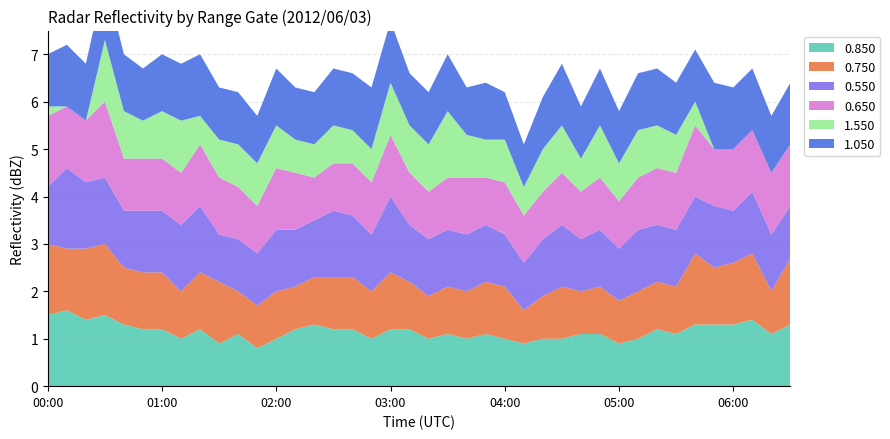

Reading left to right, extract all data points from this chart.

0.850: 00:00=1.5	00:10=1.6	00:20=1.4	00:30=1.5	00:40=1.3	00:50=1.2	01:00=1.2	01:10=1.0	01:20=1.2	01:30=0.9	01:40=1.1	01:50=0.8	02:00=1.0	02:10=1.2	02:20=1.3	02:30=1.2	02:40=1.2	02:50=1.0	03:00=1.2	03:10=1.2	03:20=1.0	03:30=1.1	03:40=1.0	03:50=1.1	04:00=1.0	04:10=0.9	04:20=1.0	04:30=1.0	04:40=1.1	04:50=1.1	05:00=0.9	05:10=1.0	05:20=1.2	05:30=1.1	05:40=1.3	05:50=1.3	06:00=1.3	06:10=1.4	06:20=1.1	06:30=1.3
0.750: 00:00=1.5	00:10=1.3	00:20=1.5	00:30=1.5	00:40=1.2	00:50=1.2	01:00=1.2	01:10=1.0	01:20=1.2	01:30=1.3	01:40=0.9	01:50=0.9	02:00=1.0	02:10=0.9	02:20=1.0	02:30=1.1	02:40=1.1	02:50=1.0	03:00=1.2	03:10=1.0	03:20=0.9	03:30=1.0	03:40=1.0	03:50=1.1	04:00=1.1	04:10=0.7	04:20=0.9	04:30=1.1	04:40=0.9	04:50=1.0	05:00=0.9	05:10=1.0	05:20=1.0	05:30=1.0	05:40=1.5	05:50=1.2	06:00=1.3	06:10=1.4	06:20=0.9	06:30=1.4
0.550: 00:00=1.2	00:10=1.7	00:20=1.4	00:30=1.4	00:40=1.2	00:50=1.3	01:00=1.3	01:10=1.4	01:20=1.4	01:30=1.0	01:40=1.1	01:50=1.1	02:00=1.3	02:10=1.2	02:20=1.2	02:30=1.4	02:40=1.3	02:50=1.2	03:00=1.6	03:10=1.2	03:20=1.2	03:30=1.2	03:40=1.2	03:50=1.2	04:00=1.1	04:10=1.0	04:20=1.2	04:30=1.3	04:40=1.1	04:50=1.2	05:00=1.1	05:10=1.3	05:20=1.2	05:30=1.2	05:40=1.2	05:50=1.3	06:00=1.1	06:10=1.3	06:20=1.2	06:30=1.1
0.650: 00:00=1.5	00:10=1.3	00:20=1.3	00:30=1.6	00:40=1.1	00:50=1.1	01:00=1.1	01:10=1.1	01:20=1.3	01:30=1.2	01:40=1.1	01:50=1.0	02:00=1.3	02:10=1.2	02:20=0.9	02:30=1.0	02:40=1.1	02:50=1.1	03:00=1.3	03:10=1.1	03:20=1.0	03:30=1.1	03:40=1.2	03:50=1.0	04:00=1.1	04:10=1.0	04:20=1.0	04:30=1.1	04:40=1.0	04:50=1.1	05:00=1.0	05:10=1.1	05:20=1.2	05:30=1.2	05:40=1.5	05:50=1.2	06:00=1.3	06:10=1.3	06:20=1.3	06:30=1.3
1.550: 00:00=0.2	00:10=0.0	00:20=0.0	00:30=1.3	00:40=1.0	00:50=0.8	01:00=1.0	01:10=1.1	01:20=0.6	01:30=0.8	01:40=0.9	01:50=0.9	02:00=0.9	02:10=0.7	02:20=0.7	02:30=0.8	02:40=0.7	02:50=0.7	03:00=1.1	03:10=1.0	03:20=1.0	03:30=1.4	03:40=0.9	03:50=0.8	04:00=0.9	04:10=0.6	04:20=0.9	04:30=1.0	04:40=0.7	04:50=1.1	05:00=0.8	05:10=1.0	05:20=0.9	05:30=0.8	05:40=0.5	05:50=0.0	06:00=0.0	06:10=0.0	06:20=0.0	06:30=0.0
1.050: 00:00=1.1	00:10=1.3	00:20=1.2	00:30=1.3	00:40=1.2	00:50=1.1	01:00=1.2	01:10=1.2	01:20=1.3	01:30=1.1	01:40=1.1	01:50=1.0	02:00=1.2	02:10=1.1	02:20=1.1	02:30=1.2	02:40=1.2	02:50=1.3	03:00=1.3	03:10=1.1	03:20=1.1	03:30=1.2	03:40=1.0	03:50=1.2	04:00=1.0	04:10=0.9	04:20=1.1	04:30=1.3	04:40=1.1	04:50=1.2	05:00=1.1	05:10=1.2	05:20=1.2	05:30=1.1	05:40=1.1	05:50=1.4	06:00=1.3	06:10=1.3	06:20=1.2	06:30=1.3